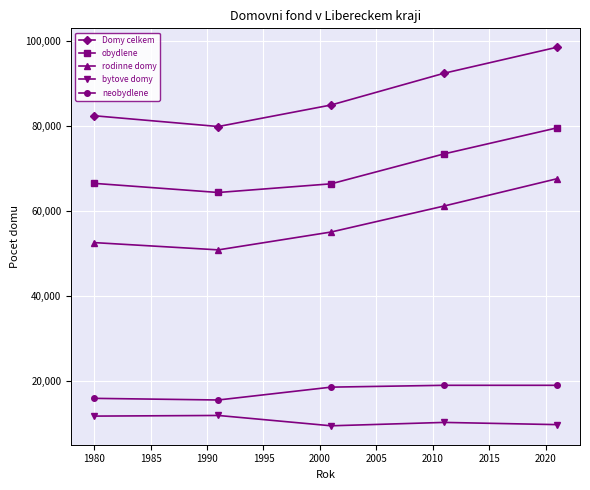

Which series has the widest spread of values?

Domy celkem